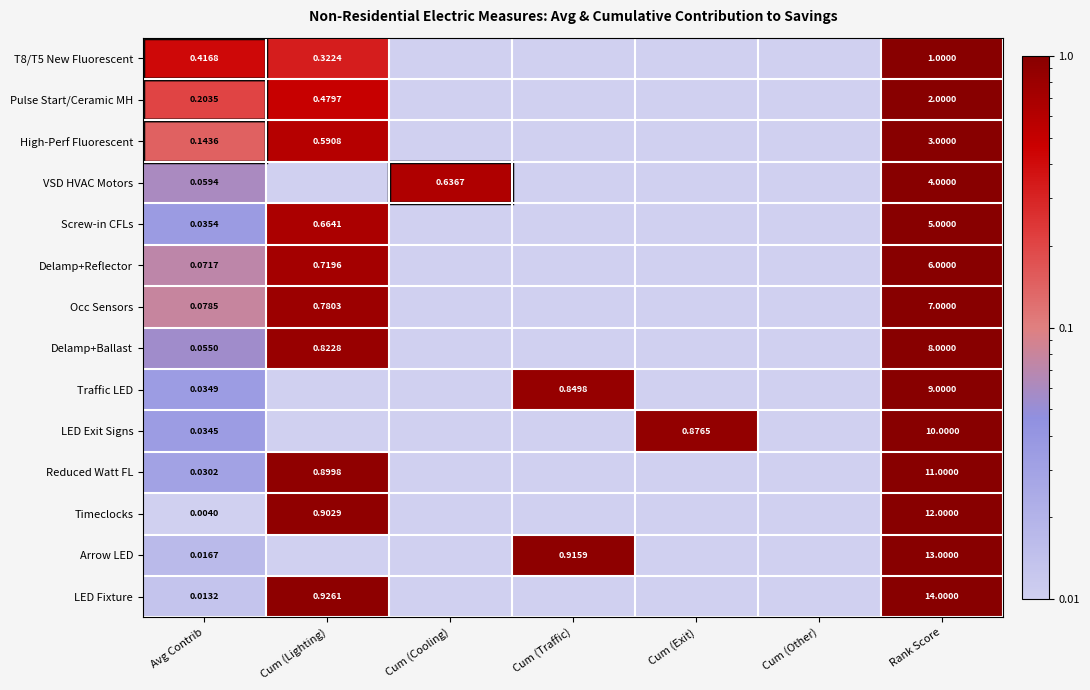

What is the difference between the maximum and second lowest values in the LED Fixture series?

14.0